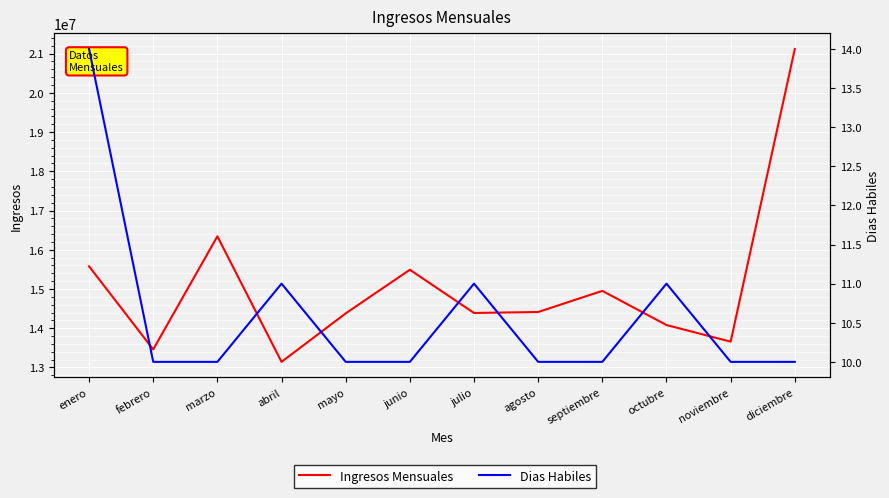

How many data points in Ingresos Mensuales are above 14413283?

6